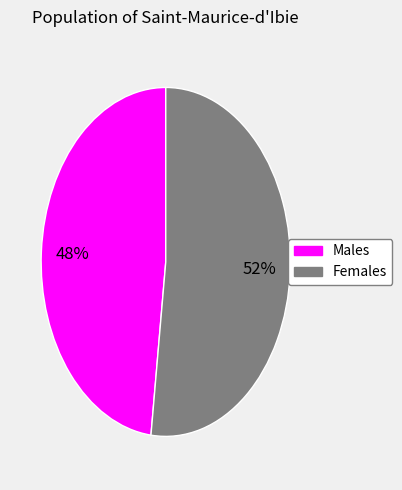

Does any single category account for the majority?

Yes